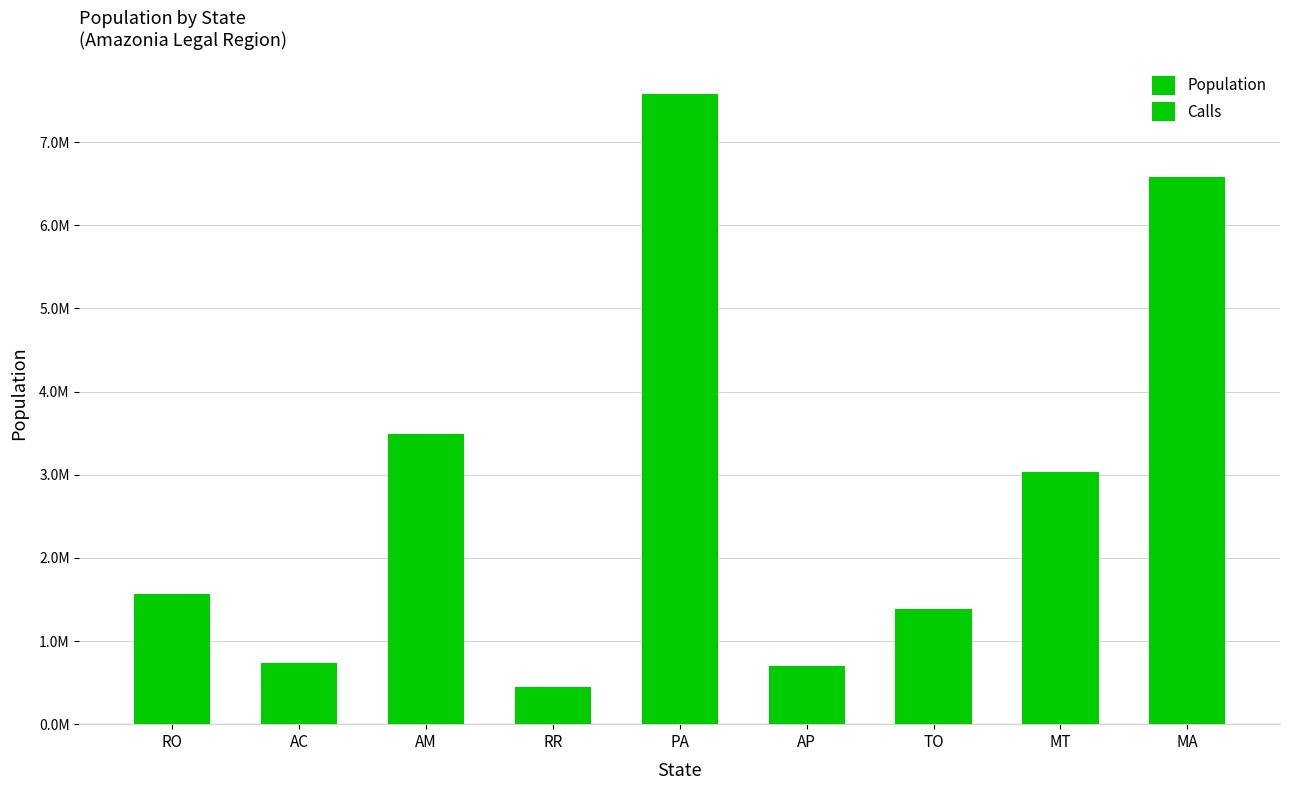

The chart shows a value of 2268139 at AM. True or false?

False